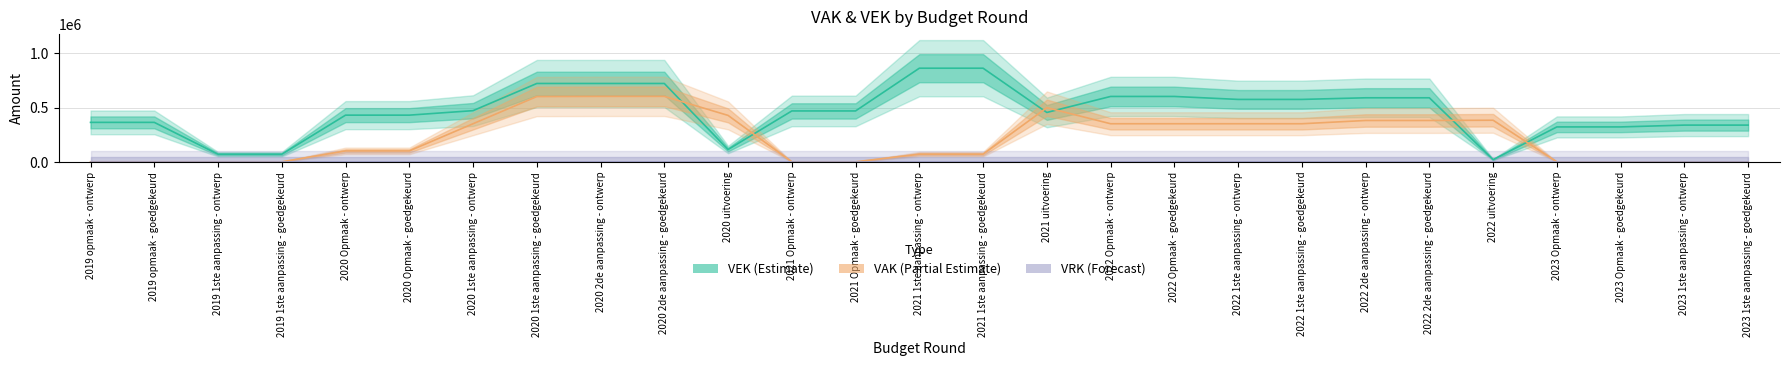

At which category does VEK reach its first local valley?

2020 uitvoering